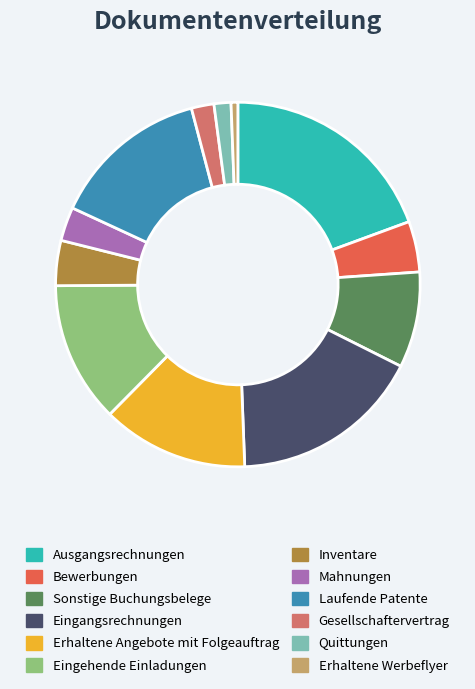

Is it true that Sonstige Buchungsbelege is 1% of the pie?

False